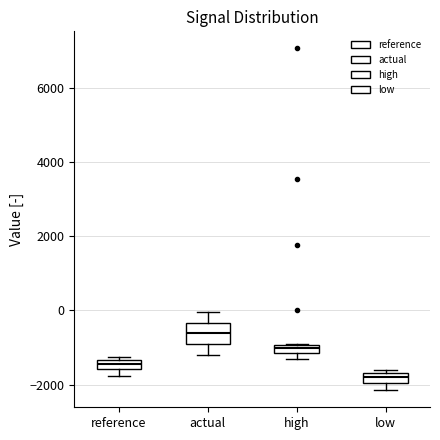

Which box is the tallest, from its lower edge to its upper edge?

actual